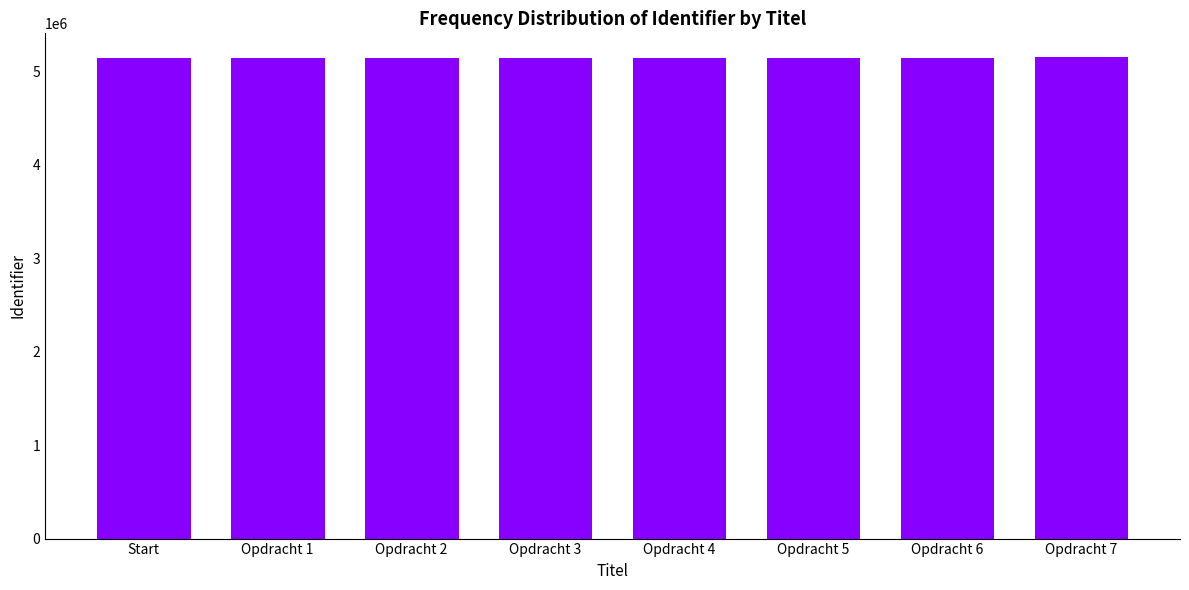

What position from the right is Opdracht 1?

7